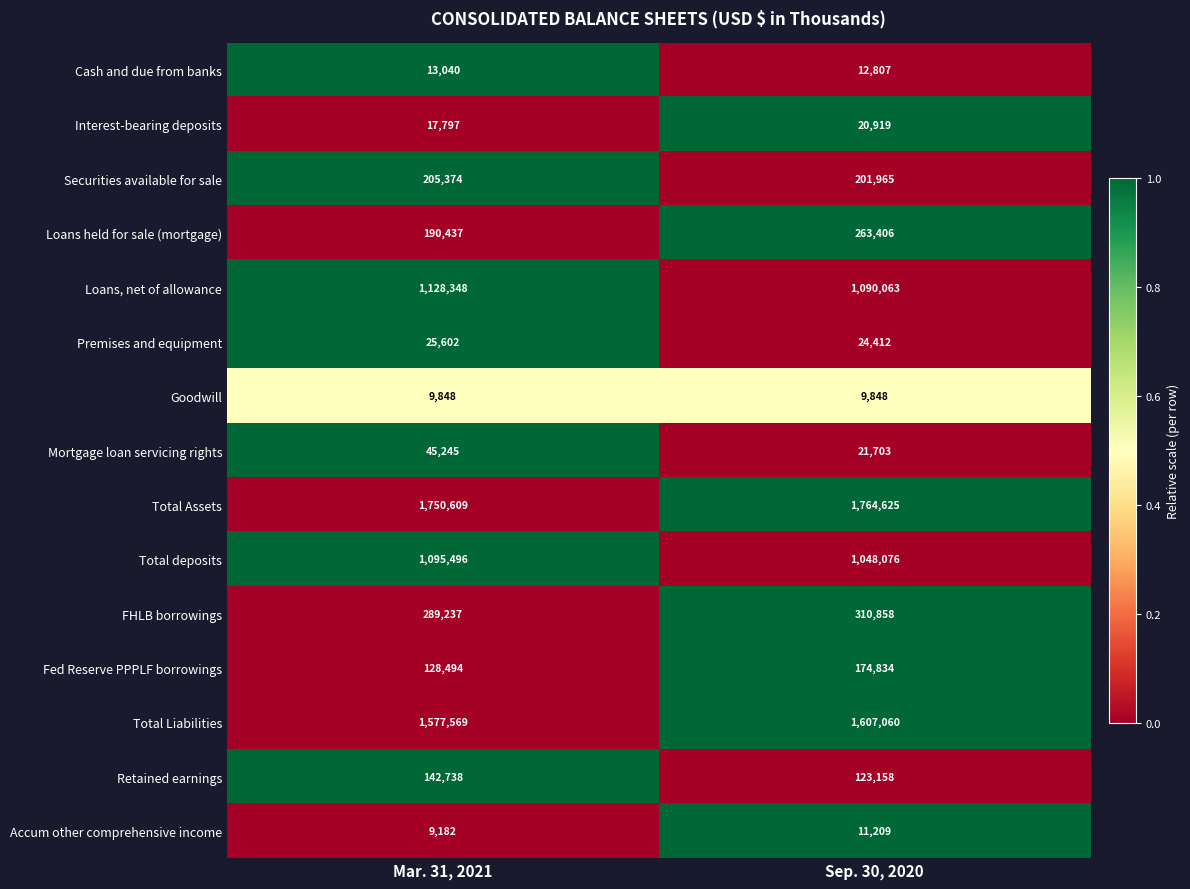

At which category is the sum across all series the highest?

Sep. 30, 2020